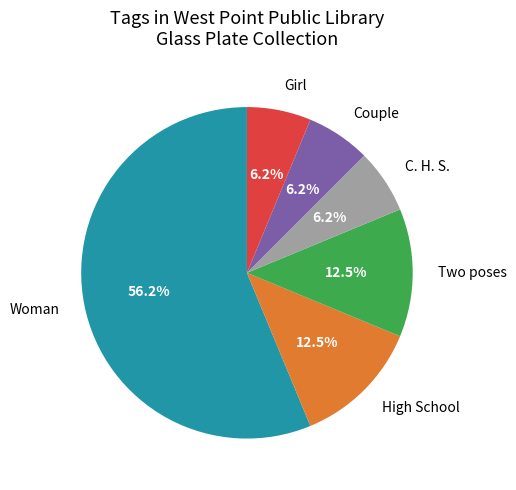

Combined, do Two poses and Couple account for over 50%?

No